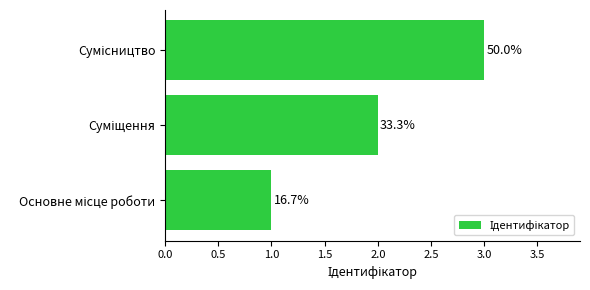

Does the chart contain any negative values?

No